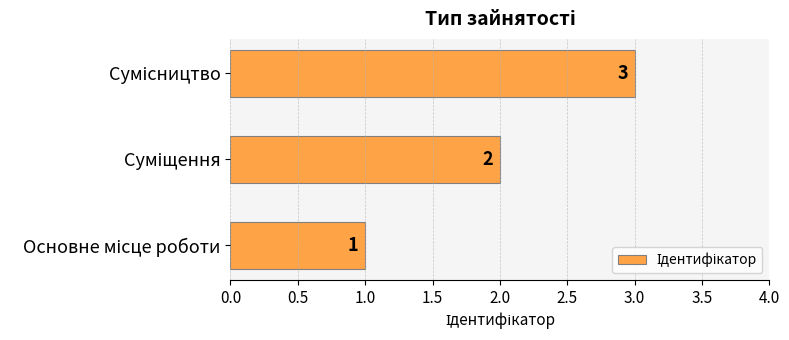

Count the values in the range 1 to 3.

3